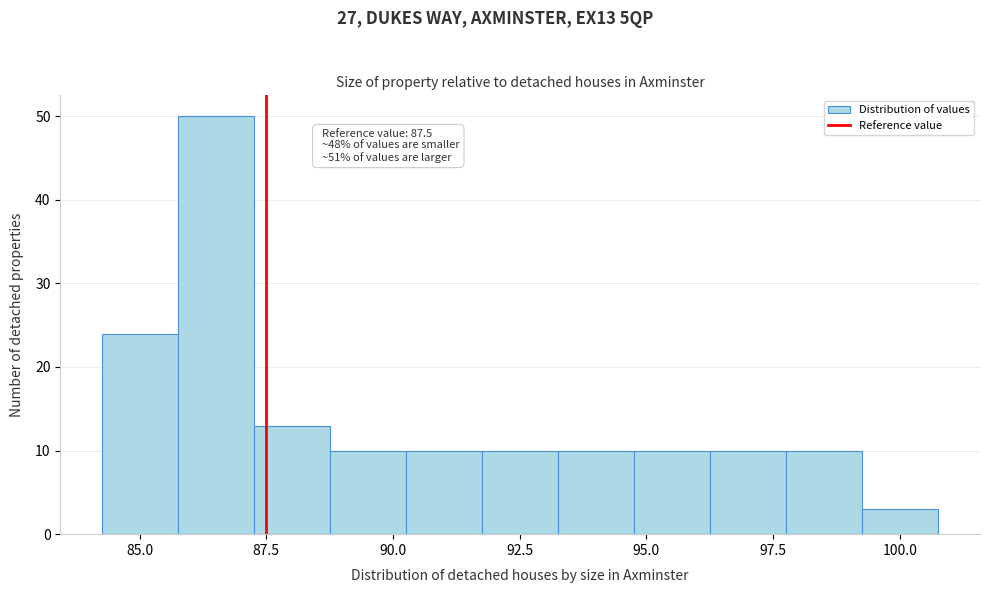

Around what value on the x-axis is the tallest bar? Give the approximate position of its centre, as read against the axis.

86.5